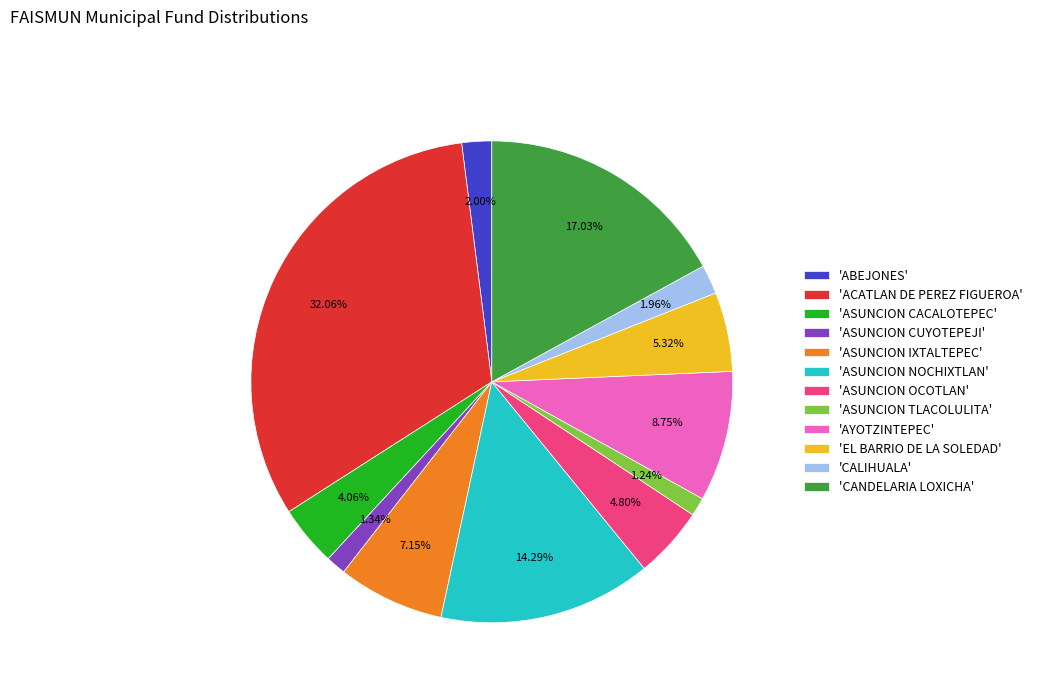

Between 'AYOTZINTEPEC' and 'ASUNCION OCOTLAN', which is larger?

'AYOTZINTEPEC'